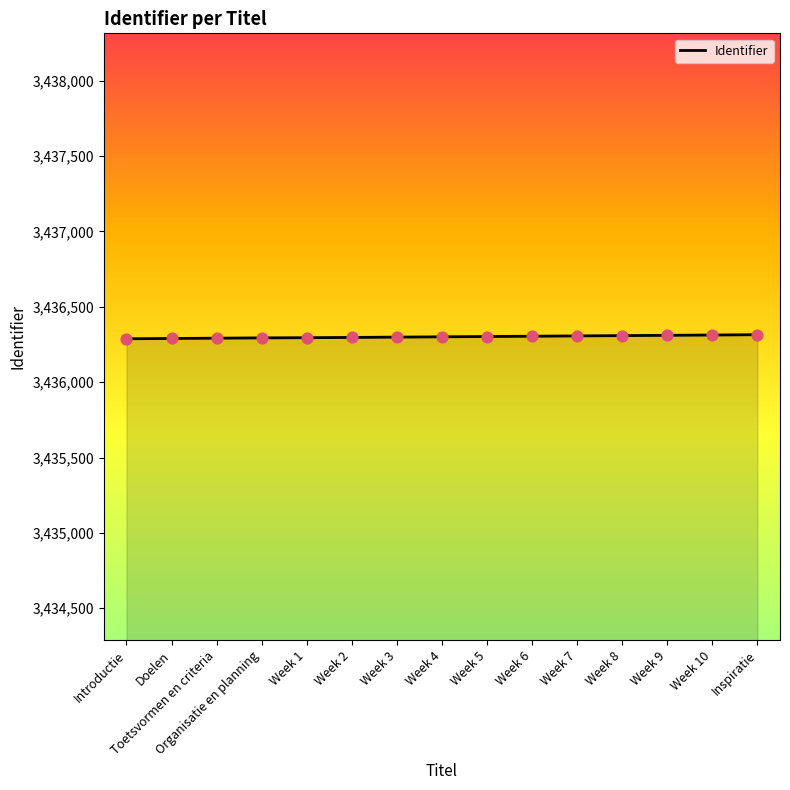

Approximately how many times larger is the value at Week 7 compared to Week 3?

1.0